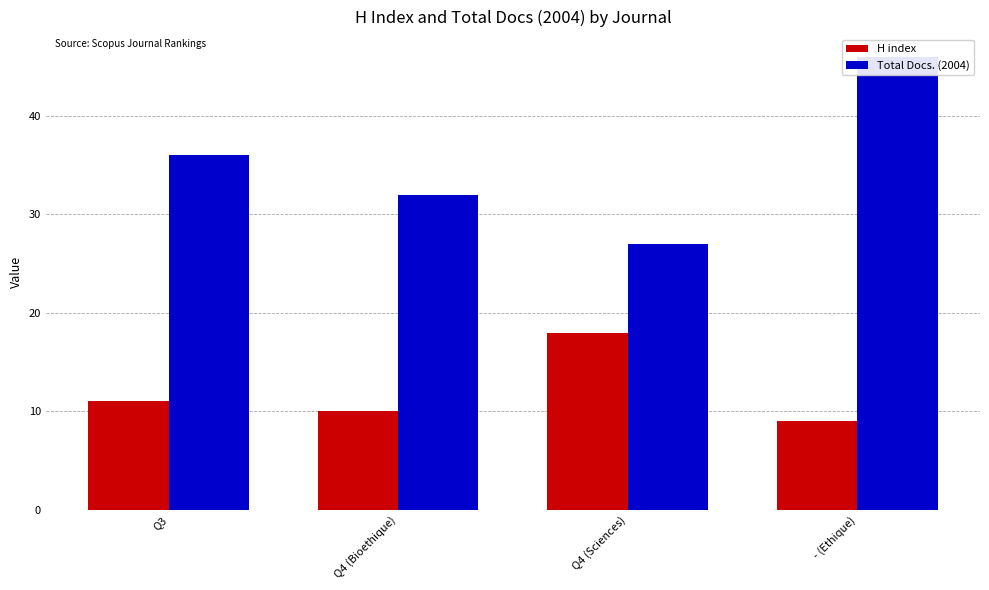

What are all the series names shown in the legend?

H index, Total Docs. (2004)